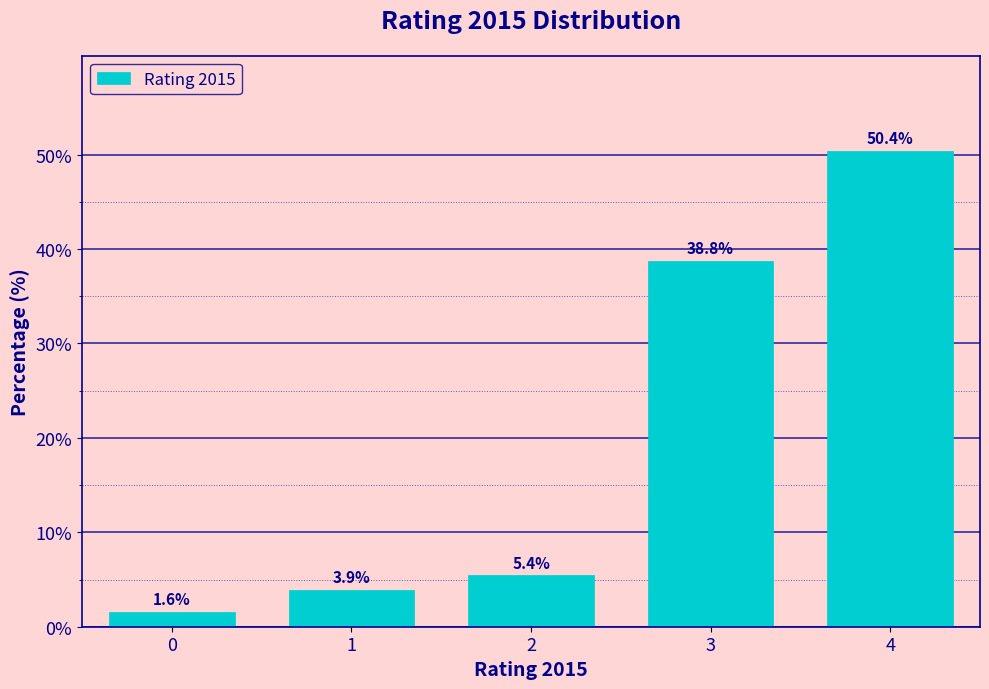

Reading left to right, transcribe all the data shown in this chart.

0=1.6	1=3.9	2=5.4	3=38.8	4=50.4